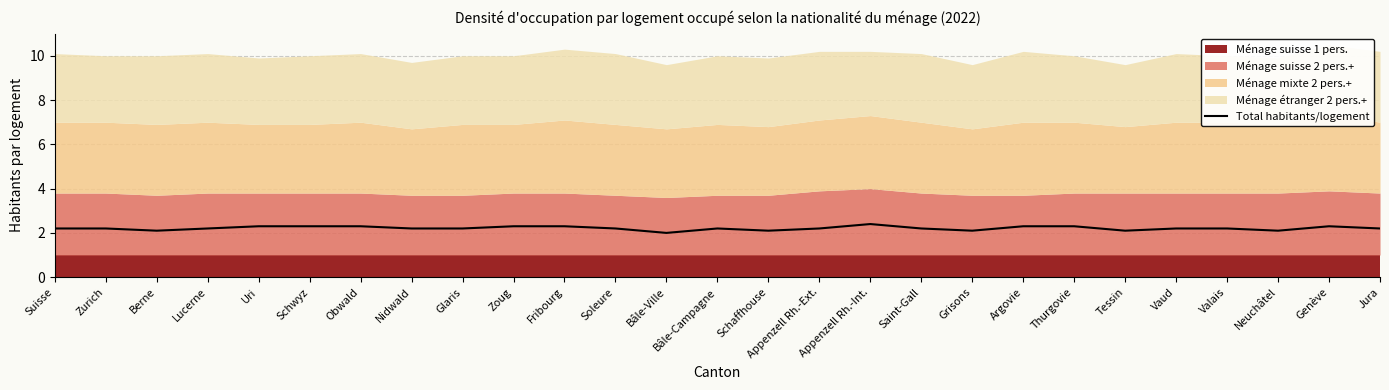

Which category has the highest value across all series?

Appenzell Rh.-Int.